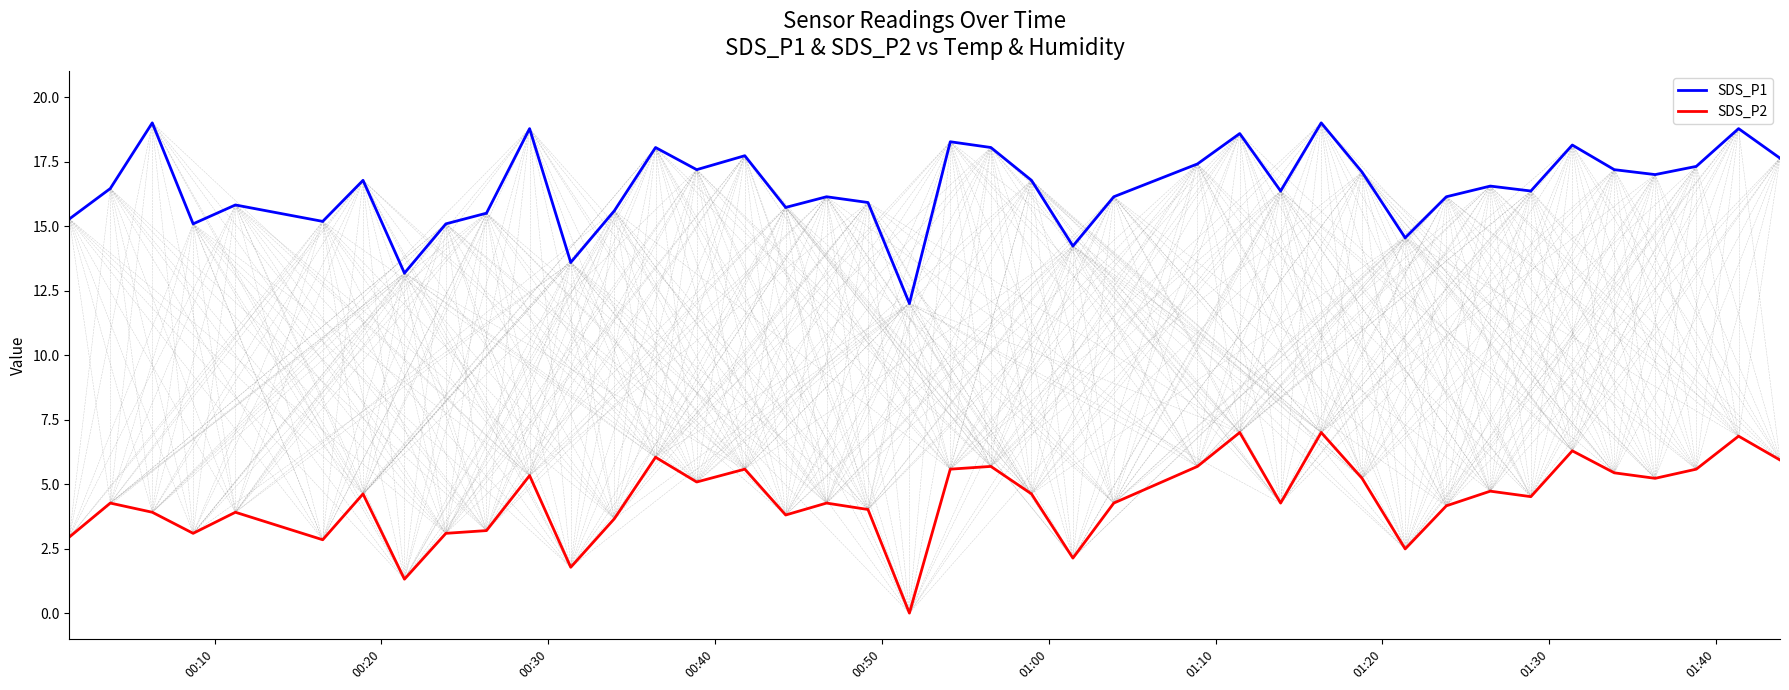

What are all the series names shown in the legend?

SDS_P1, SDS_P2